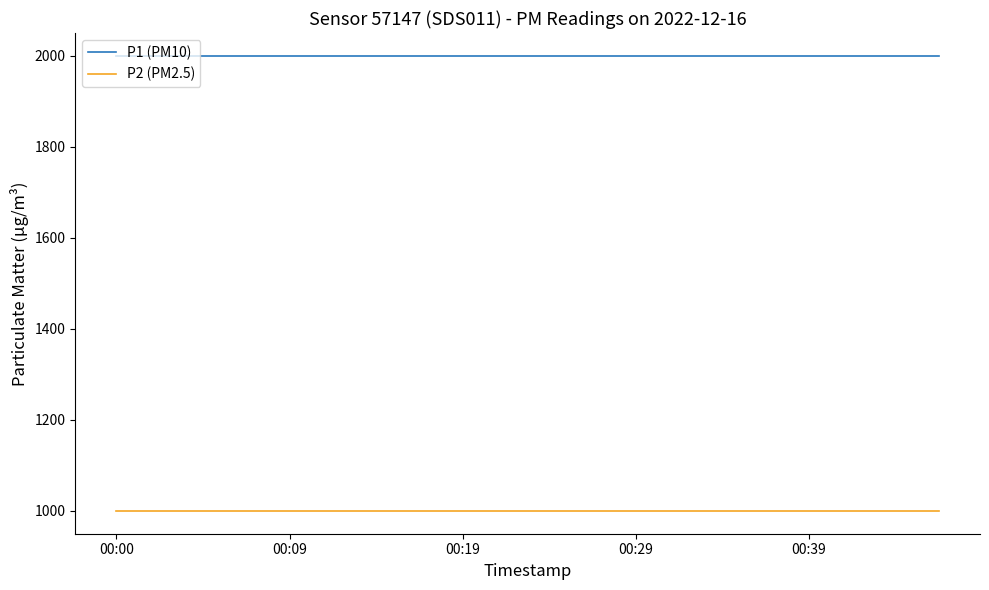

Rank the series by their average value, from highest to lowest.

P1 (PM10), P2 (PM2.5)